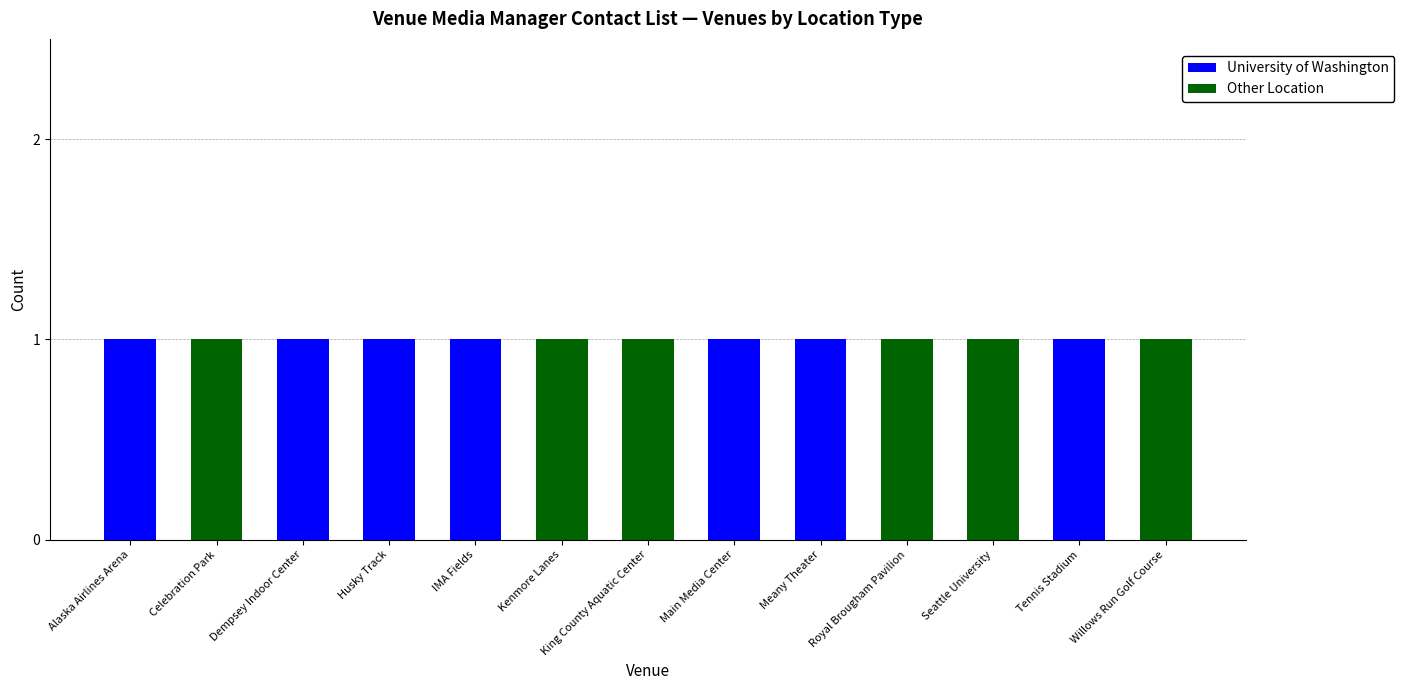

What is the sum of all University of Washington values?

7